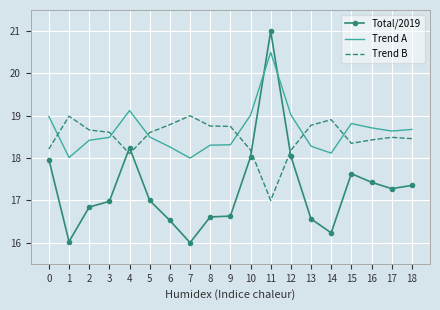

Is it true that Trend A equals 30.2 at 2?

False